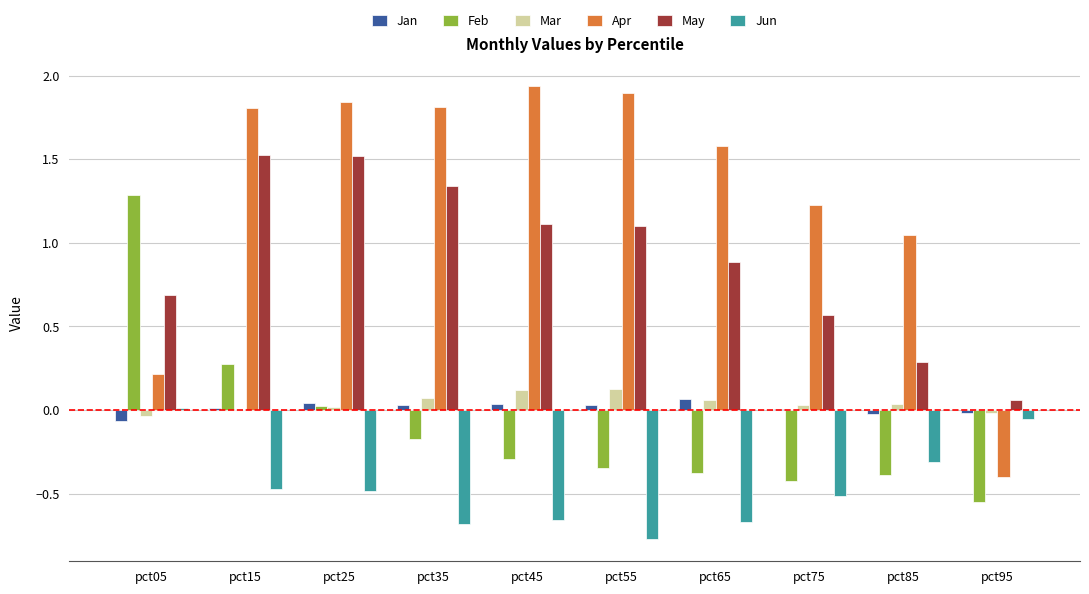

Is it true that Apr equals 2.0 at pct75?

False